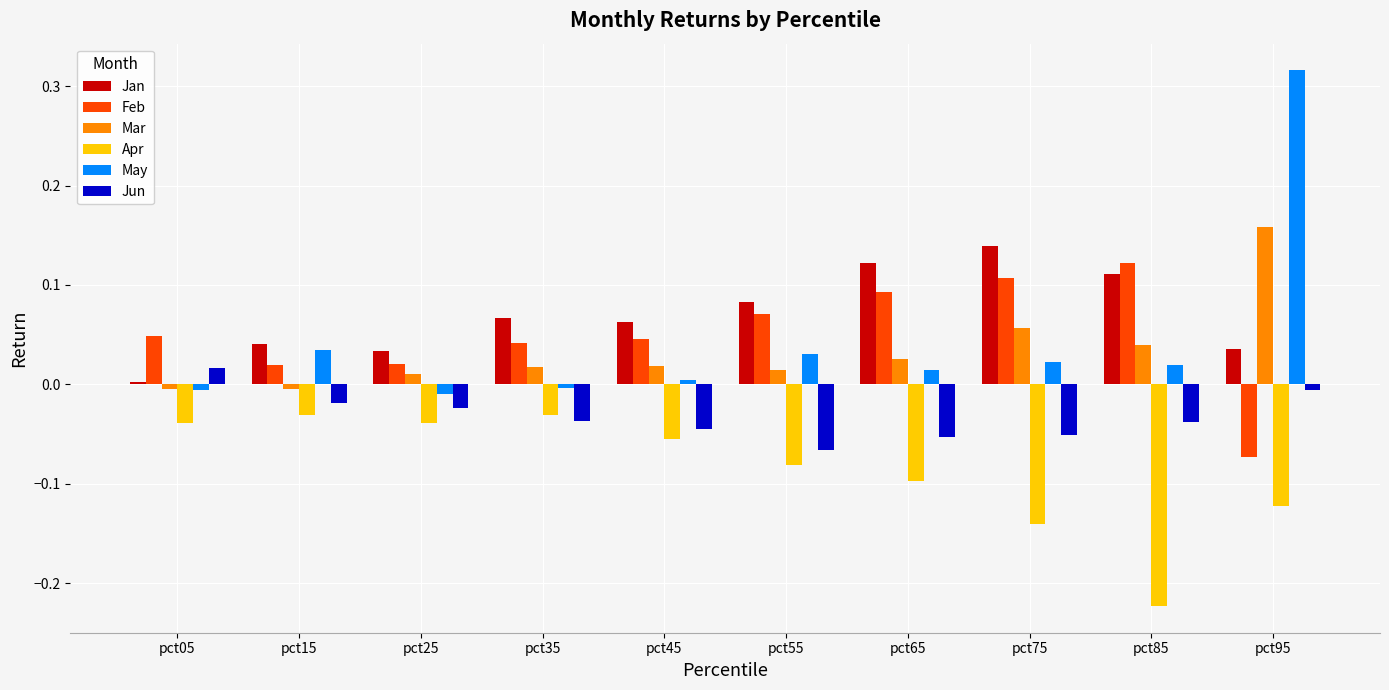

Where does the Mar series first go above 0?

pct25